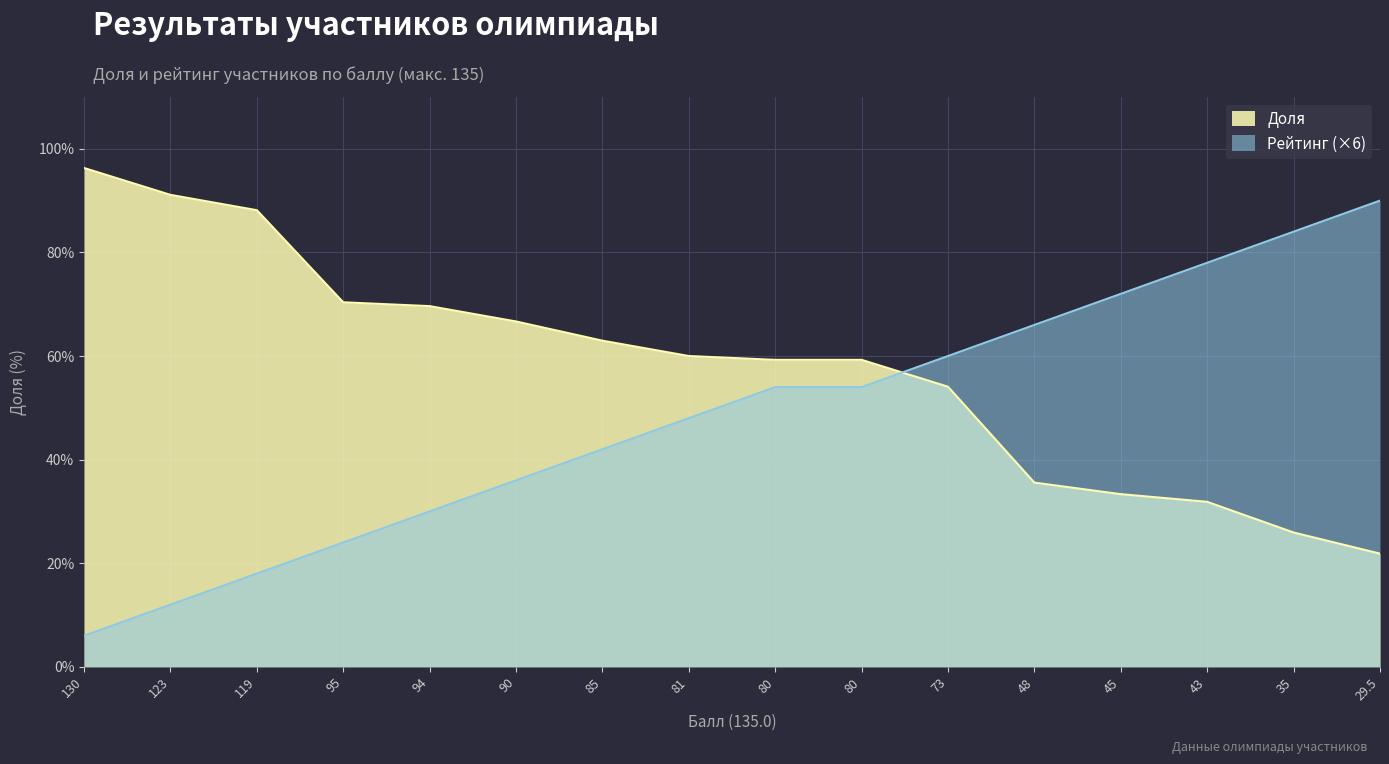

Which category has the highest value in the Рейтинг series?

29.5